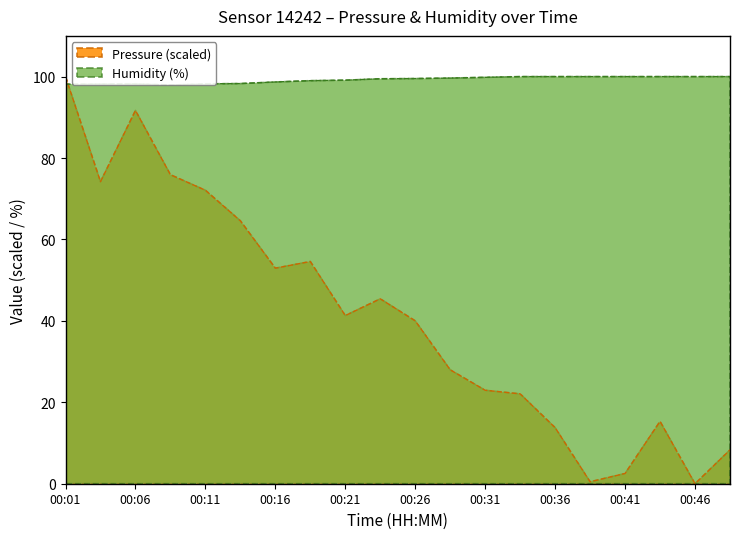

Between 00:41 and 00:46, which series saw the biggest shift?

Pressure (scaled)